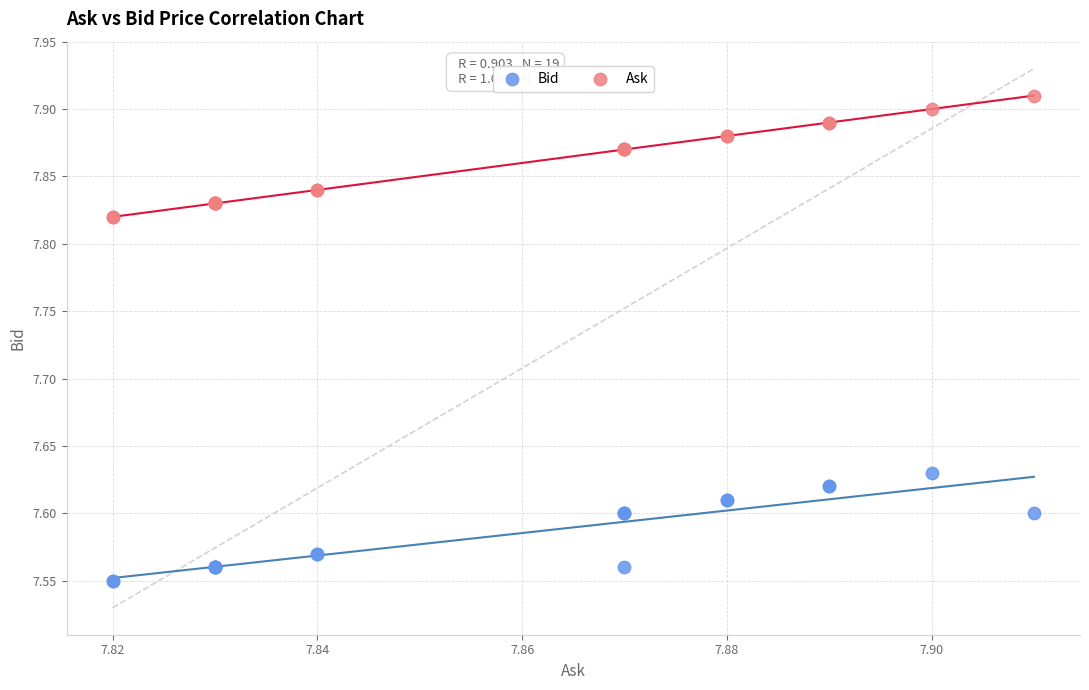

Which series reaches the minimum Y coordinate?

Bid